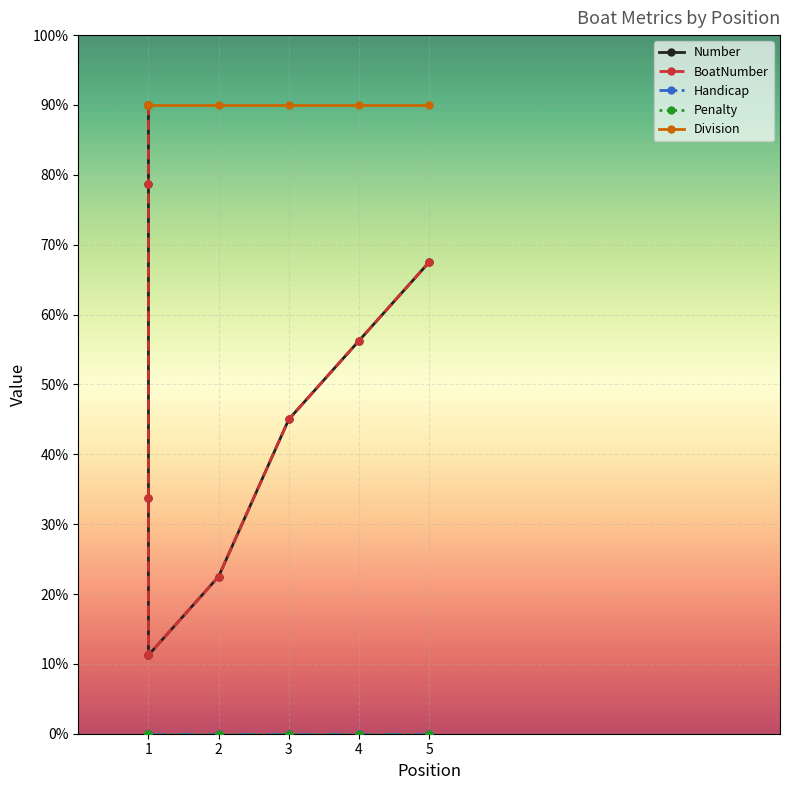

What are all the series names shown in the legend?

Number, BoatNumber, Handicap, Penalty, Division